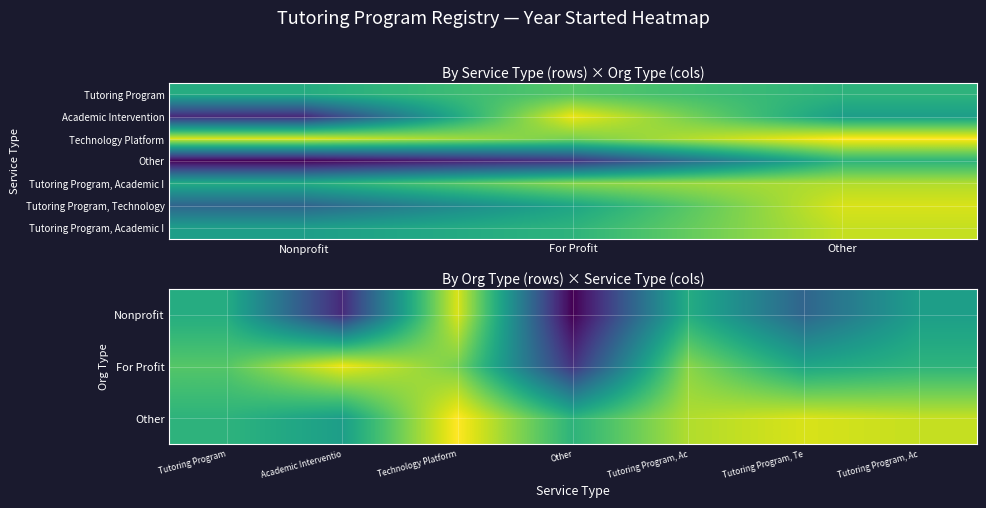

Between Nonprofit and For Profit, which series saw the biggest shift?

Academic Intervention